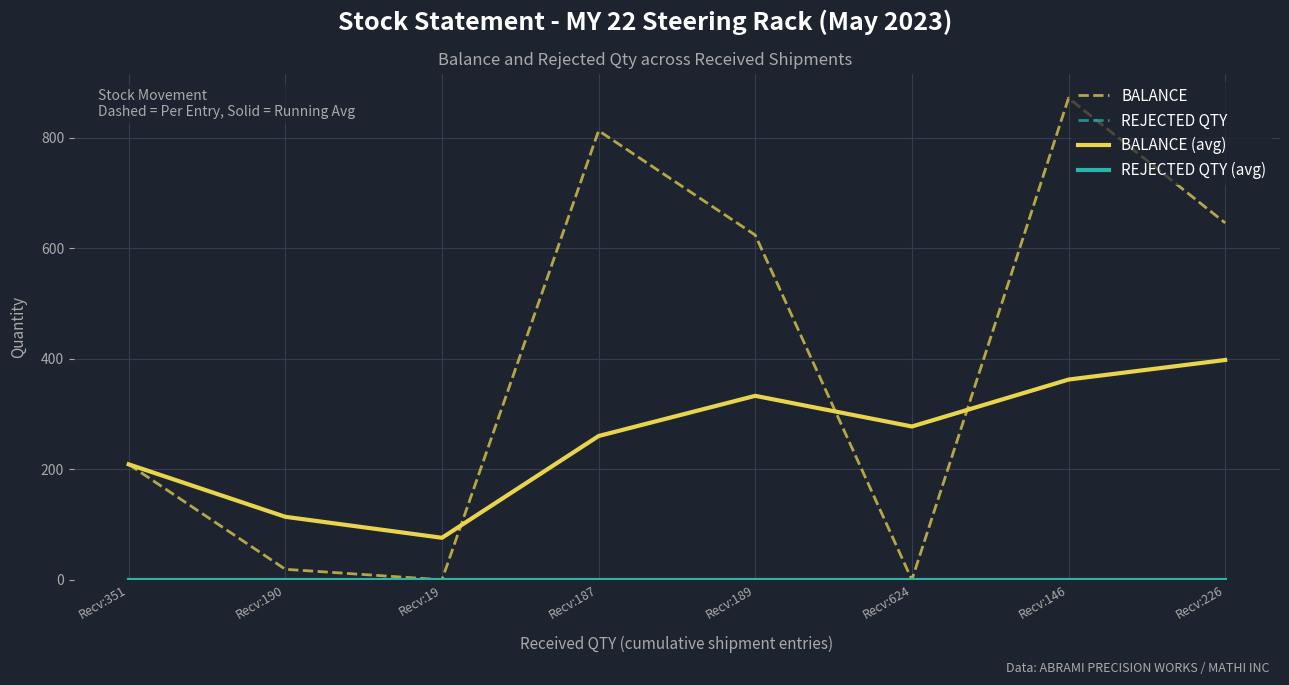

Is this an area chart (filled region under the line)?

No